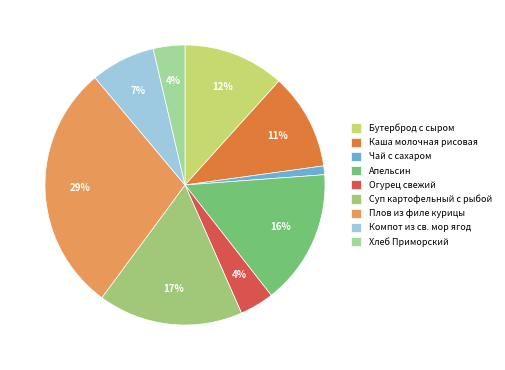

To the nearest percent, what is the combined percentage of Огурец свежий and Хлеб Приморский?

8%